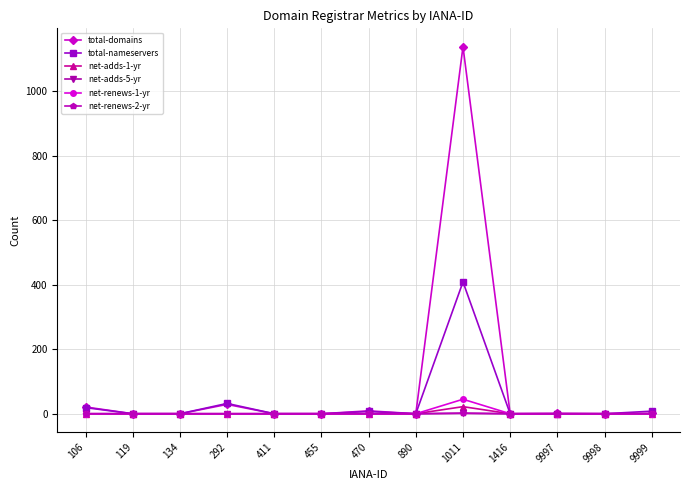

At how many categories does at least one series exceed 309?

1